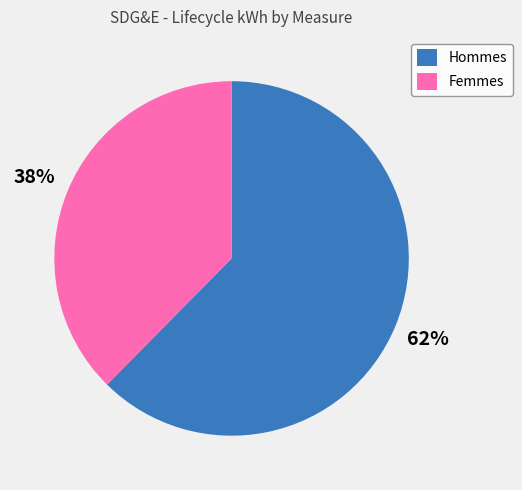

How many slices are in this pie chart?

2